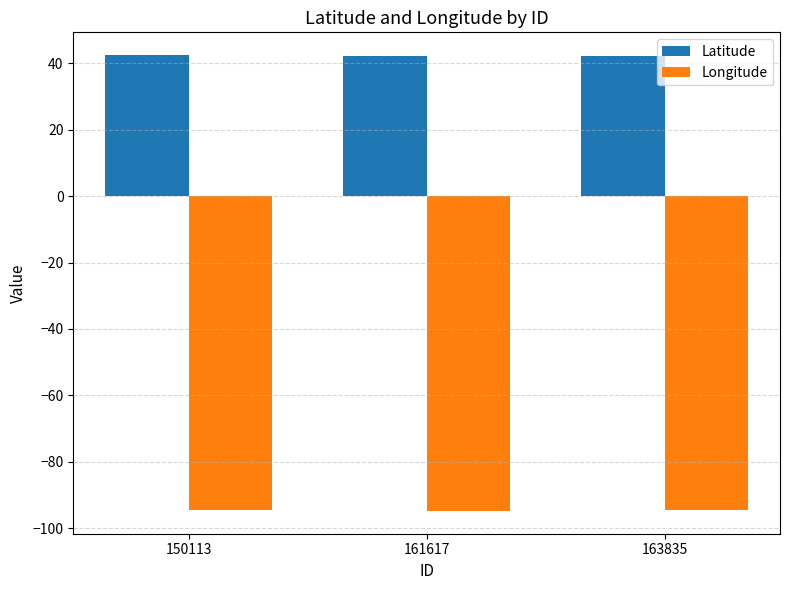

List the series in order of their overall mean, lowest first.

Longitude, Latitude